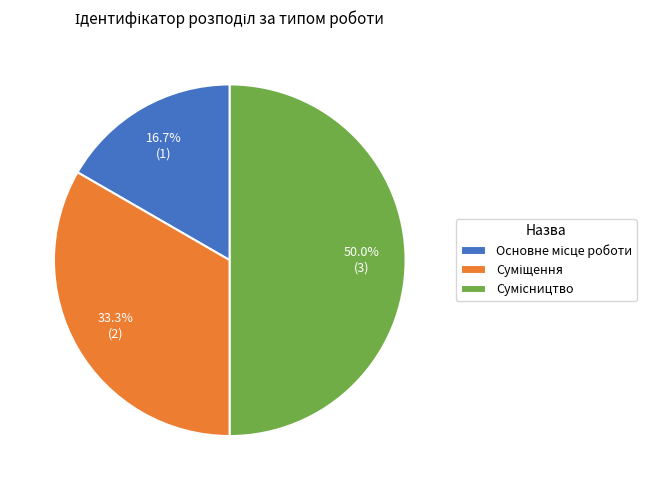

Count the number of slices in the pie.

3